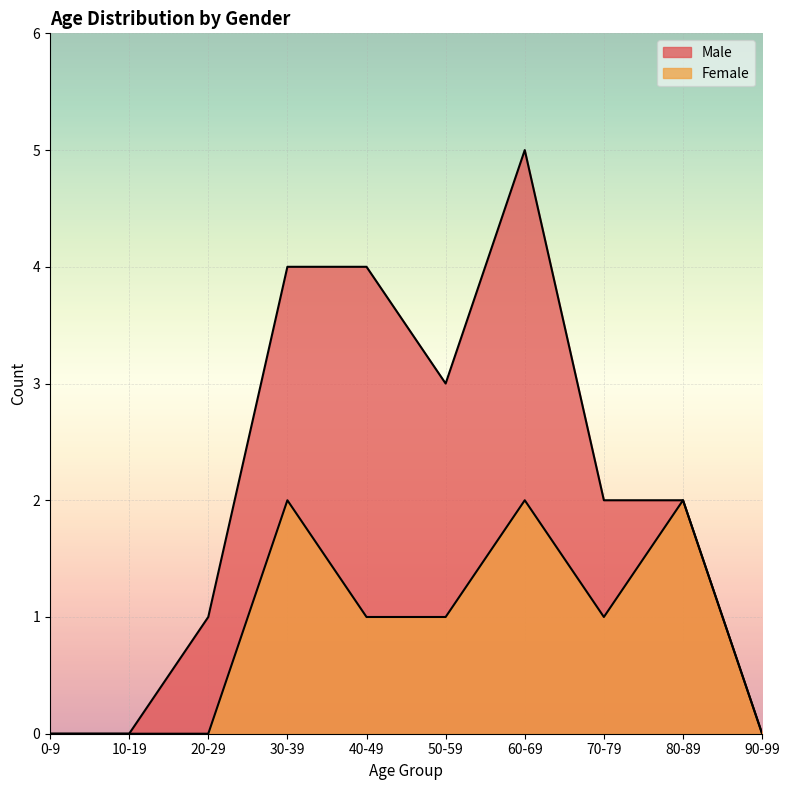

How many positive values does the Female series have?

6